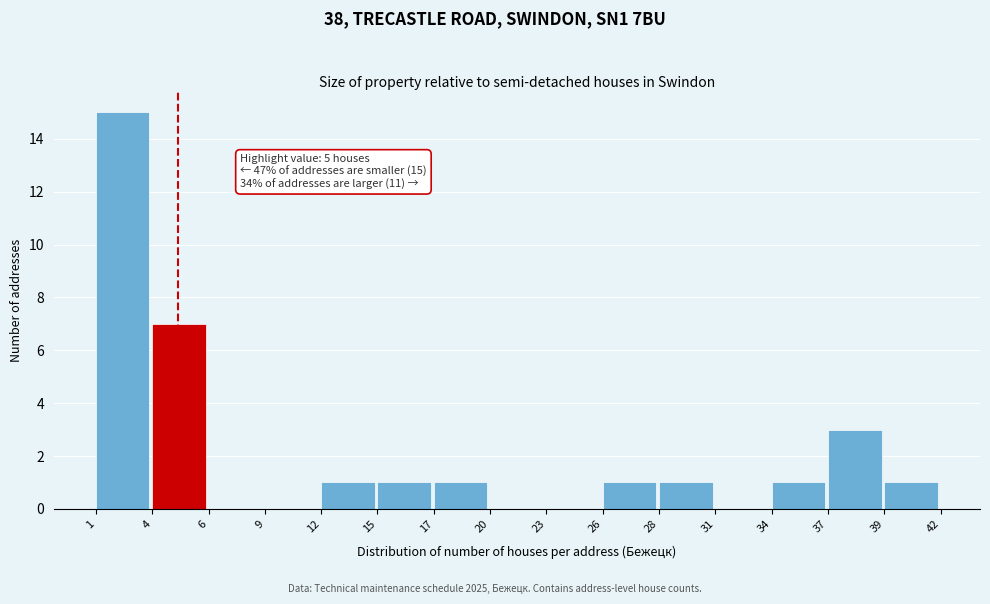

Reading left to right, transcribe all the data shown in this chart.

1=15	4=7	6=0	9=0	12=1	15=1	17=1	20=0	23=0	26=1	28=1	31=0	34=1	37=3	39=1